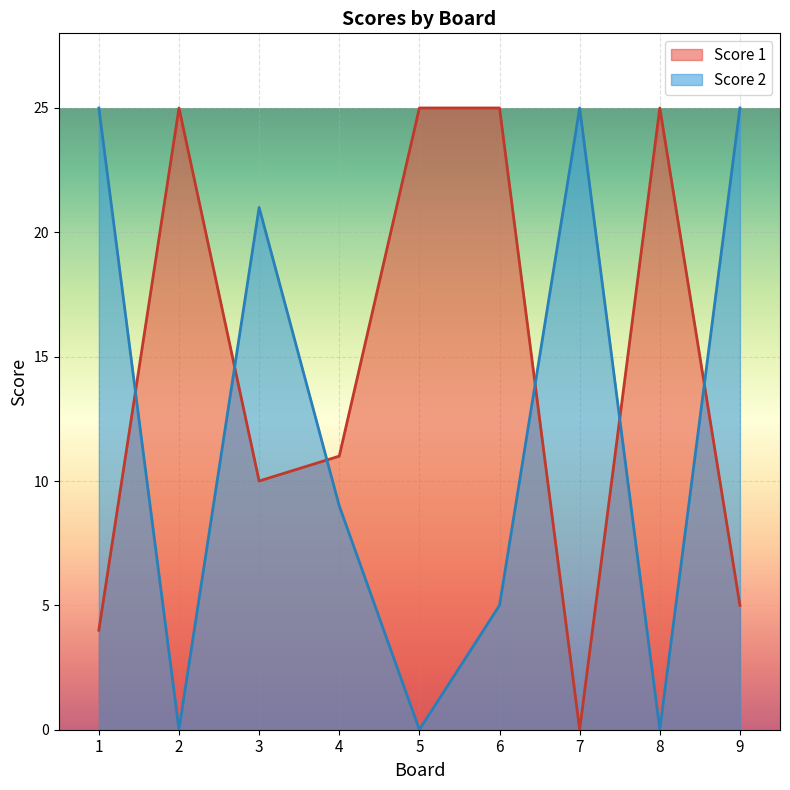

What is the average value of the Score 2 series?

12